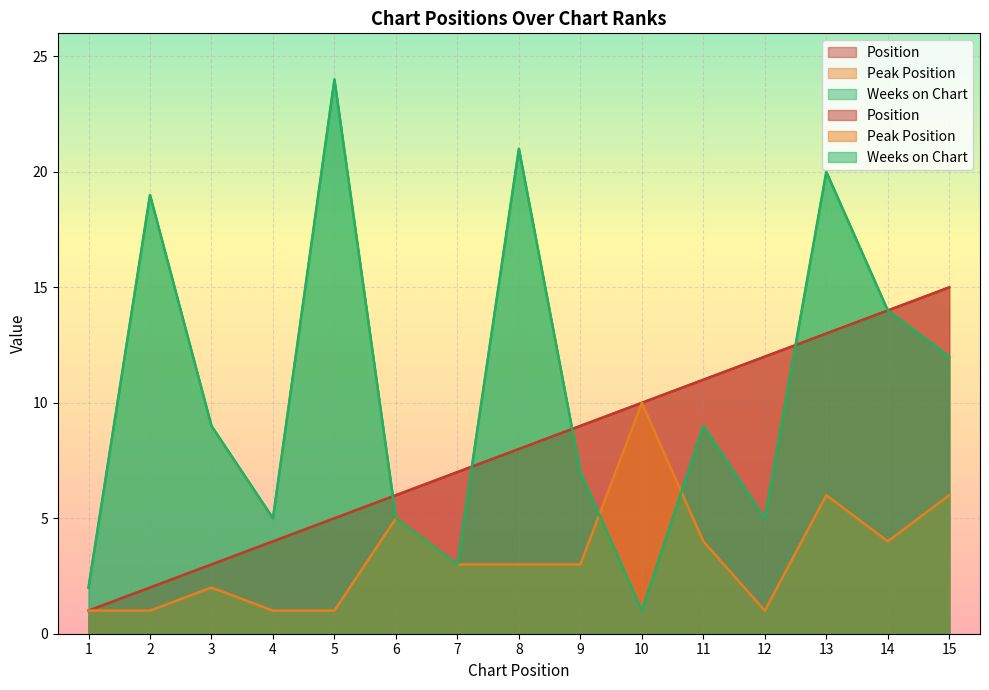

What is the greatest value displayed?

24